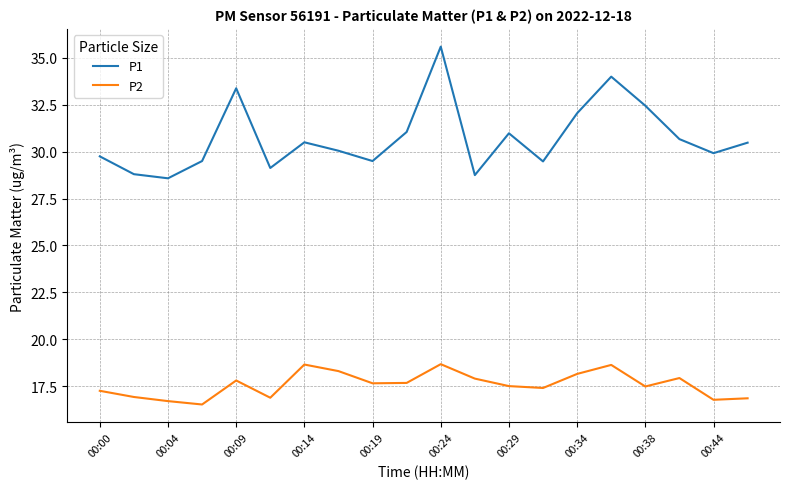

Which series has the widest spread of values?

P1